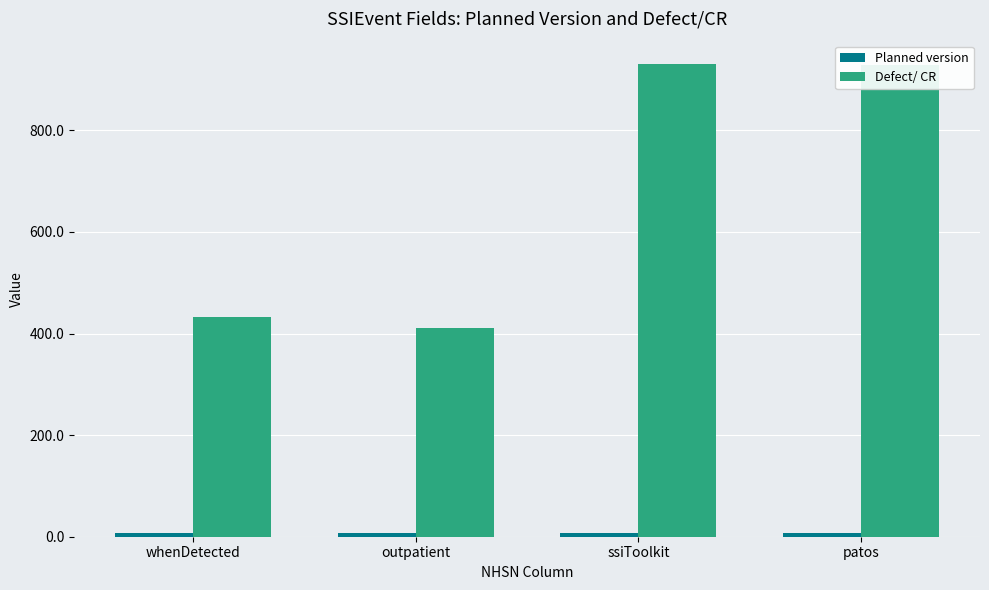

Which series has the widest spread of values?

Defect/ CR